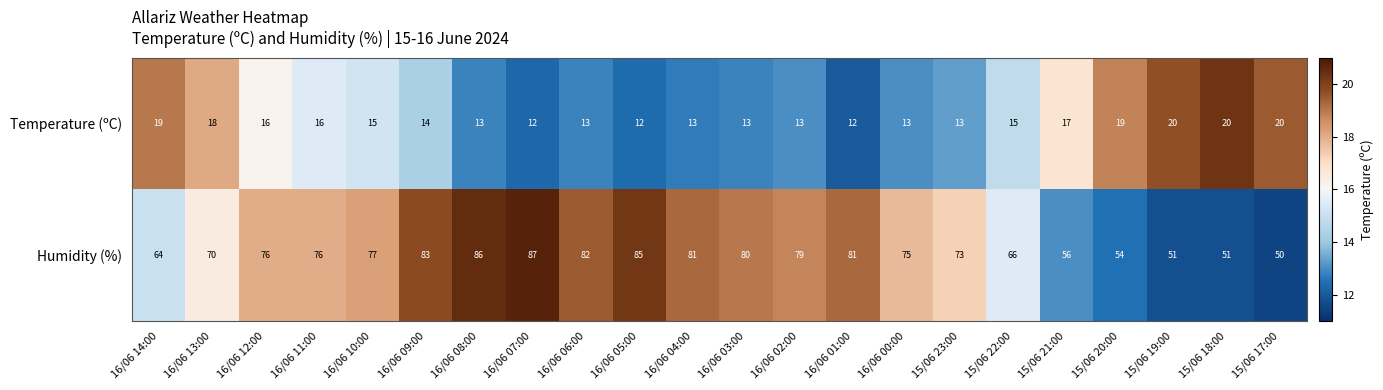

Is it true that Humidity (%) equals 81 at 16/06 01:00?

True